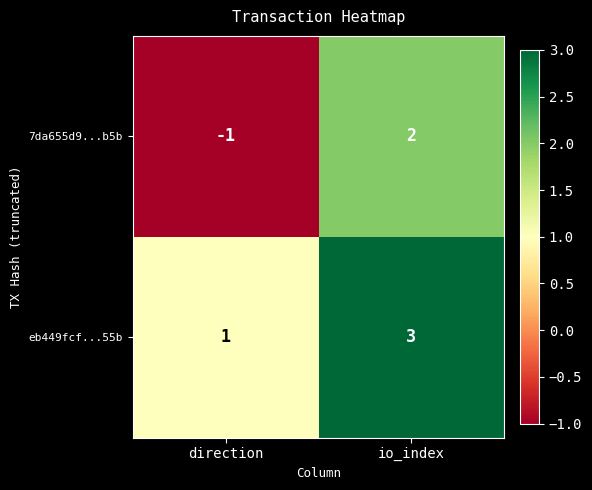

What is the difference between the 7da655d9...b5b values at direction and io_index?

3